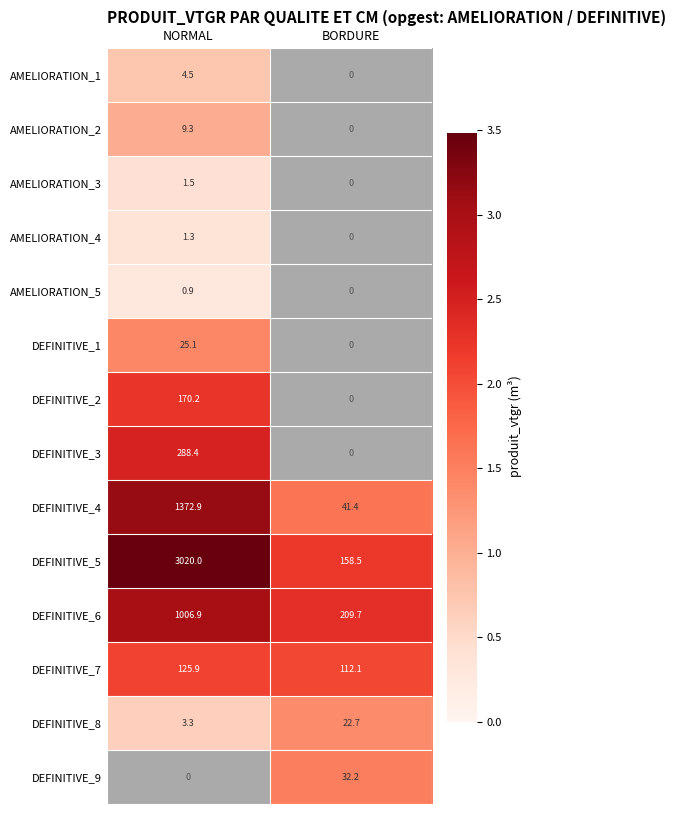

What is the average value of the DEFINITIVE_4 series?

707.2